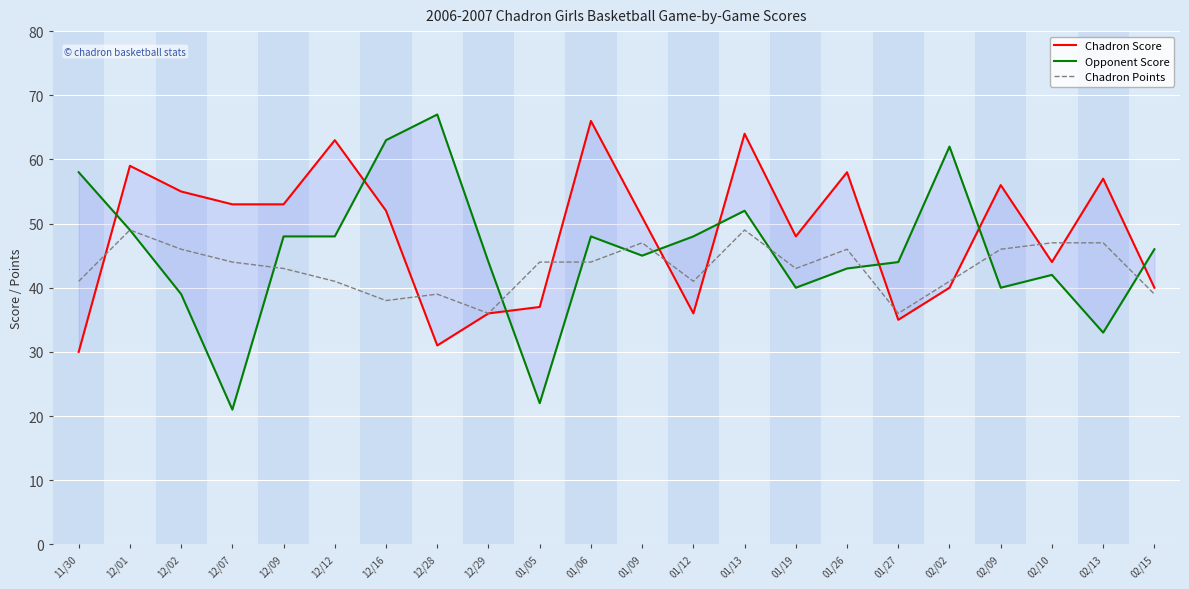

Which category has the lowest value in the Chadron Points series?

12/29